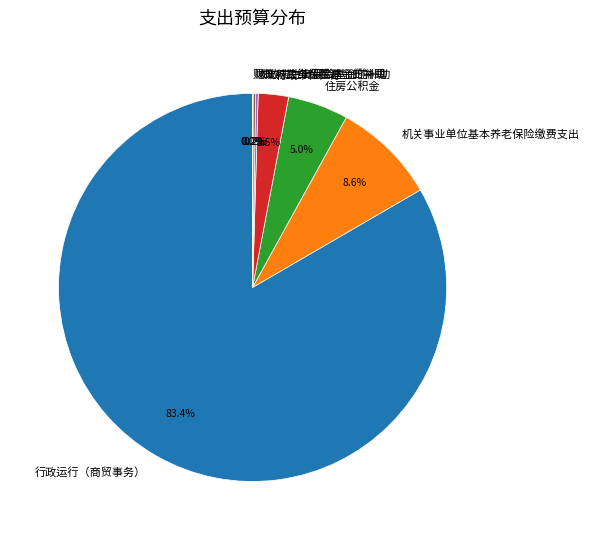

Which slice is the largest?

行政运行（商贸事务）